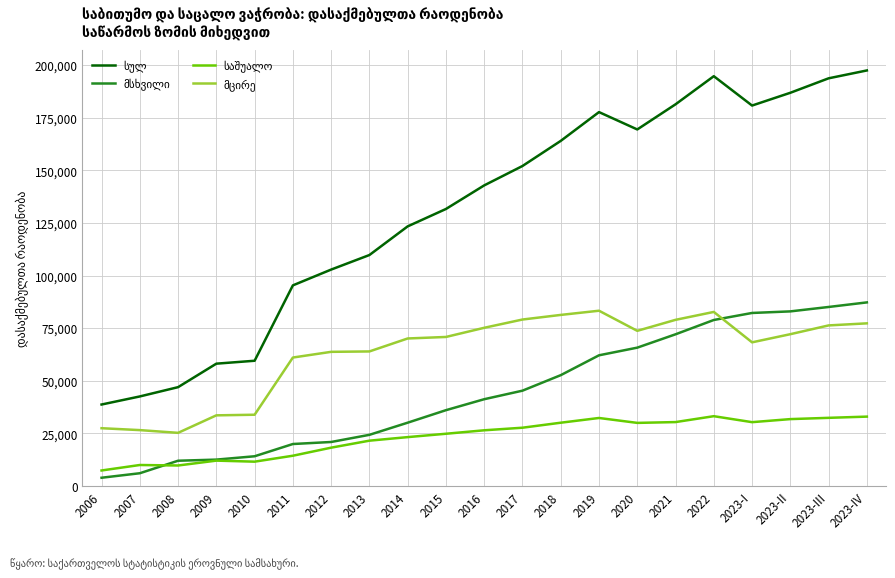

What is the greatest value displayed?

197452